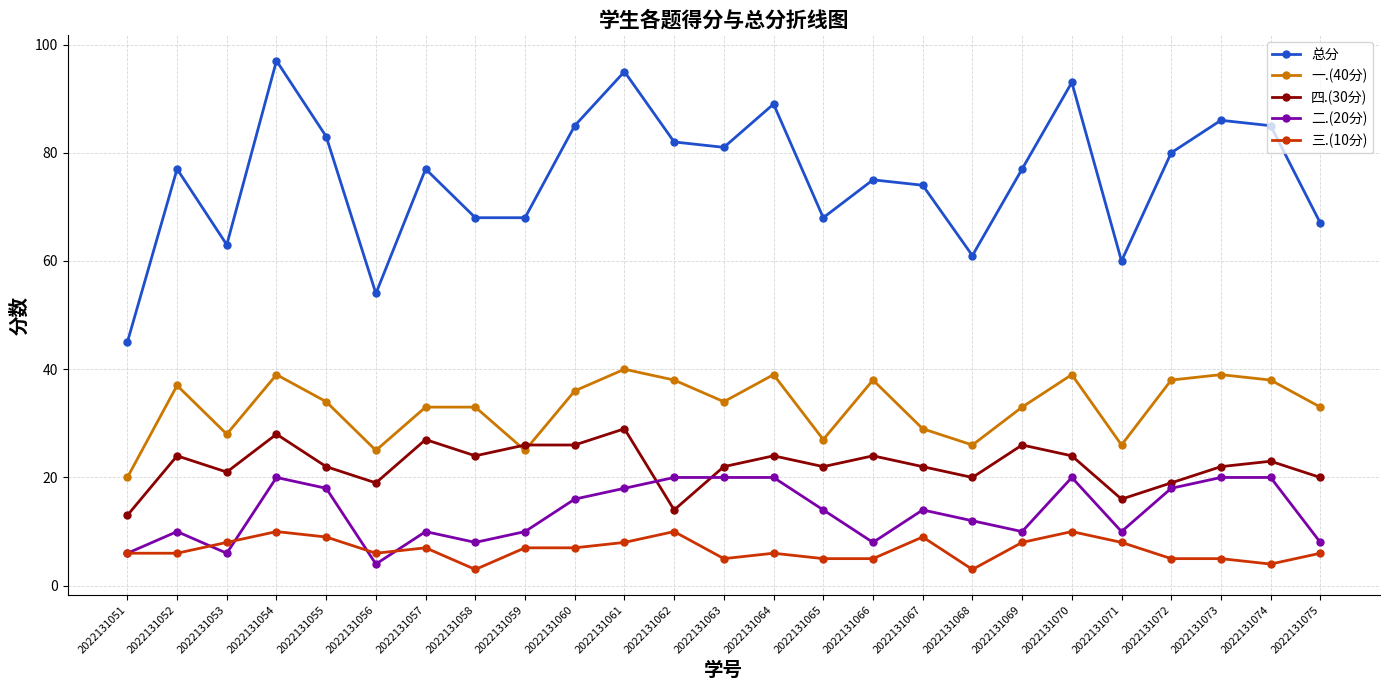

Which series has the largest range (max minus min)?

总分